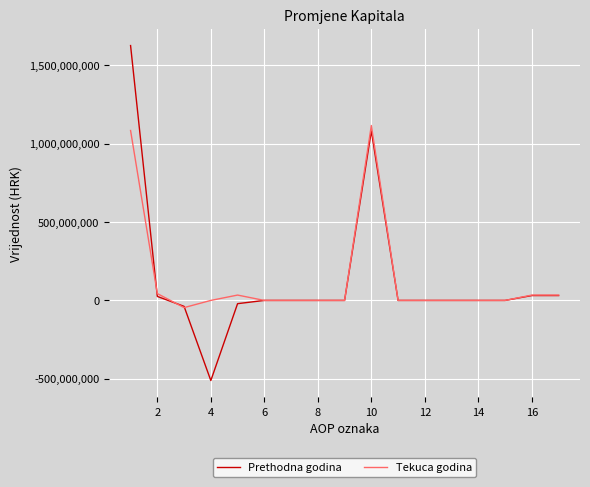

Which series has the largest range (max minus min)?

Prethodna godina